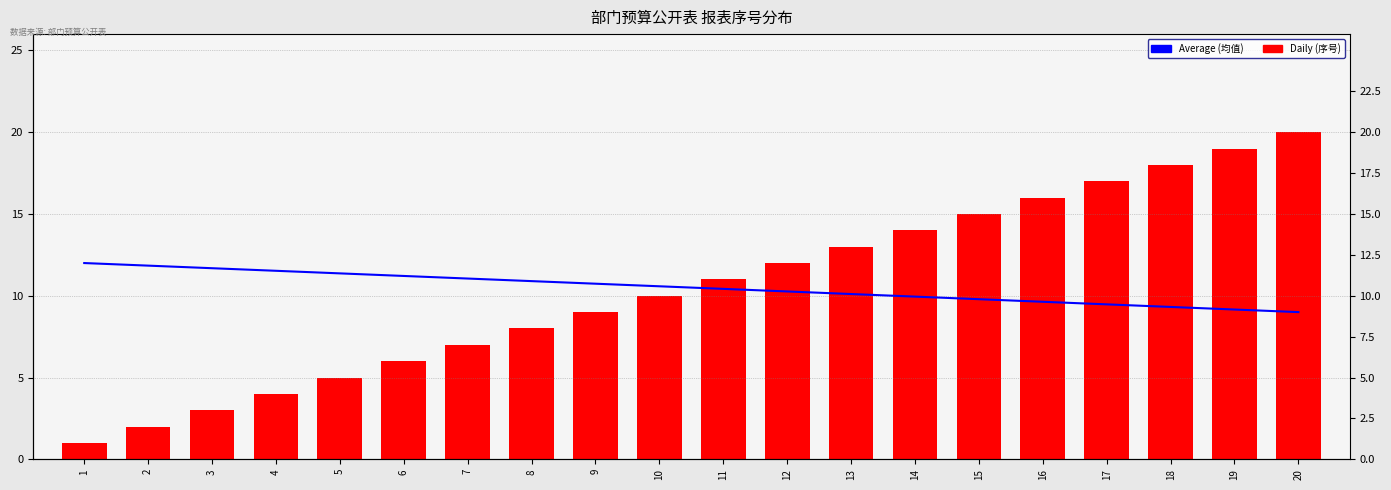

Between 14 and 18, which is larger?

14